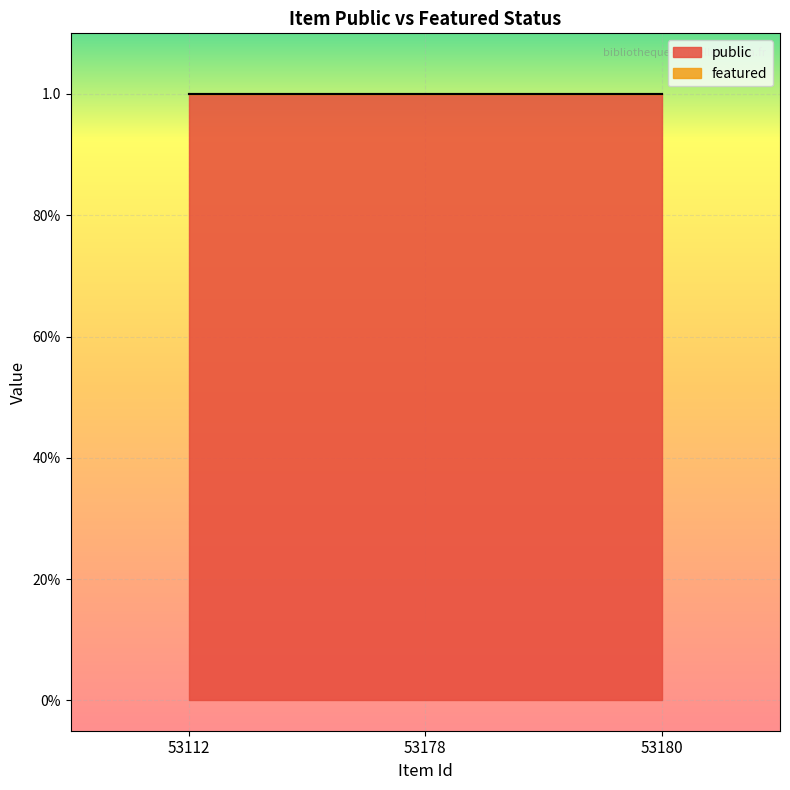

Rank the categories by public value from lowest to highest.

53112, 53178, 53180